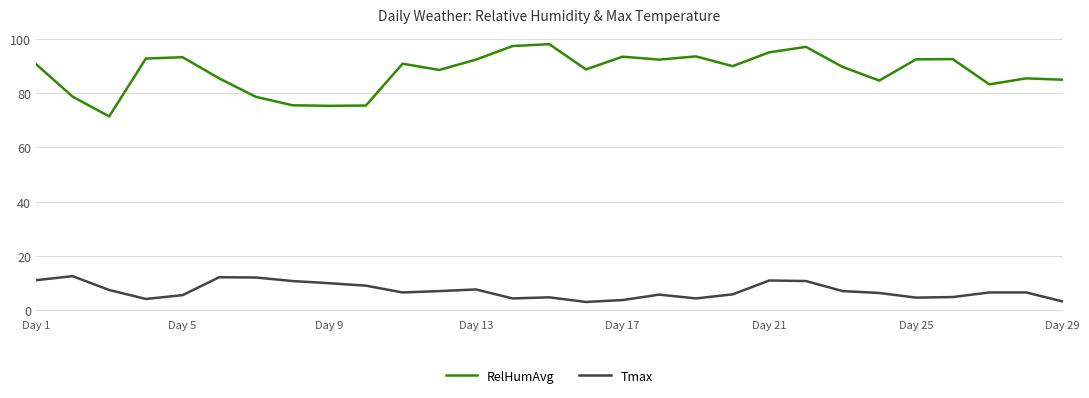

Rank the series by their average value, from lowest to highest.

Tmax, RelHumAvg